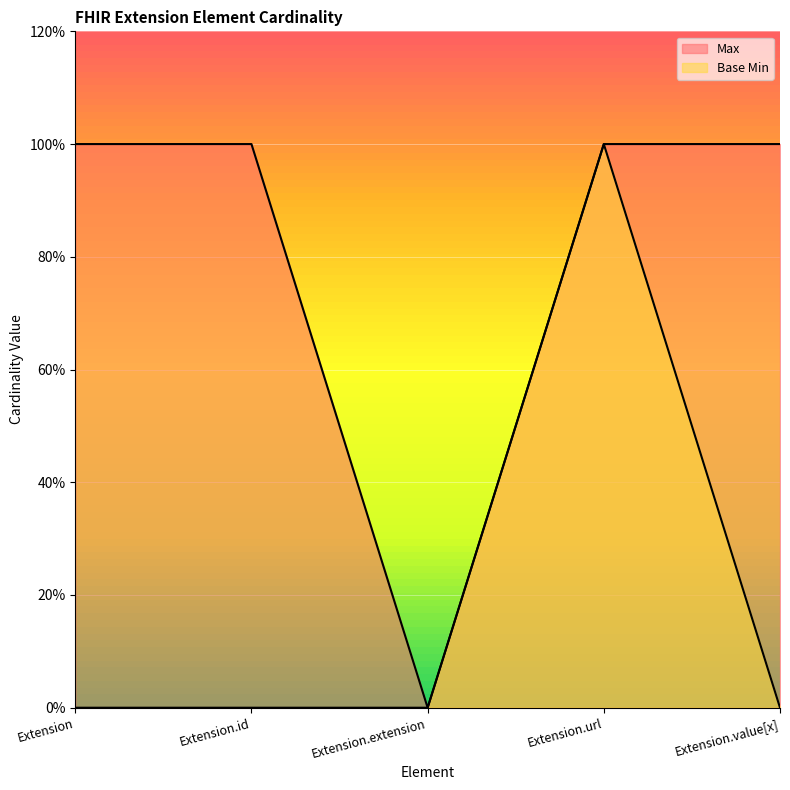

True or false: Max and Base Min cross at least once.

False